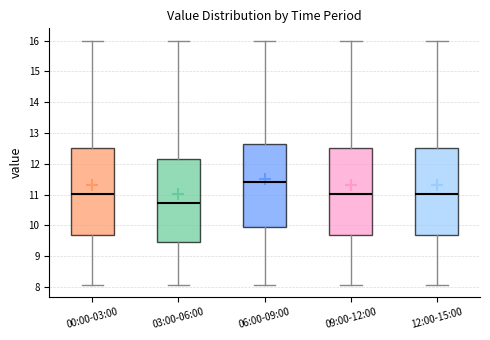

Reading left to right, read every box against the y-axis: the position of its median line, the range the box covers, and the ends of its whiskers. The values are not printed on the chart, so give them approximately, as read against the axis.

00:00-03:00: median 11.0, box 9.7 to 12.5, whiskers 8.1 to 16.0
03:00-06:00: median 10.7, box 9.5 to 12.1, whiskers 8.1 to 16.0
06:00-09:00: median 11.4, box 9.9 to 12.6, whiskers 8.1 to 16.0
09:00-12:00: median 11.0, box 9.7 to 12.5, whiskers 8.1 to 16.0
12:00-15:00: median 11.0, box 9.7 to 12.5, whiskers 8.1 to 16.0